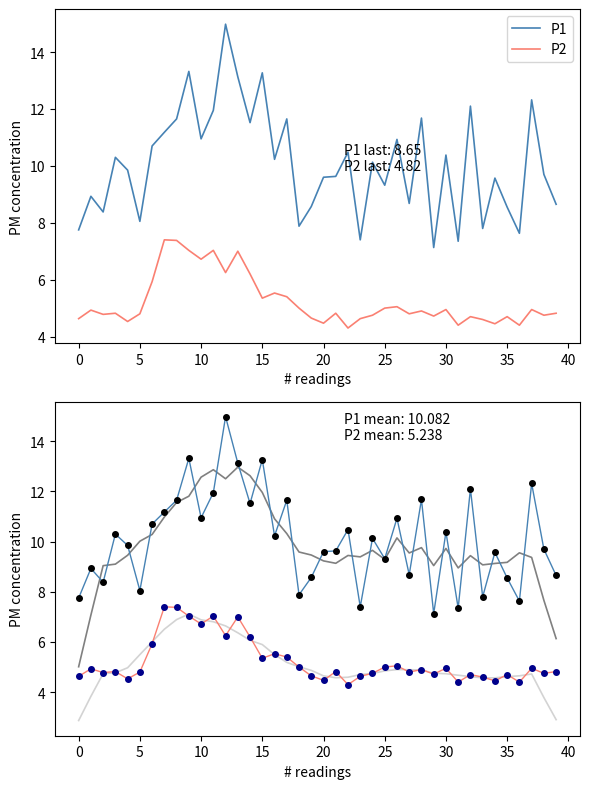

What is the smallest value displayed?

2.9